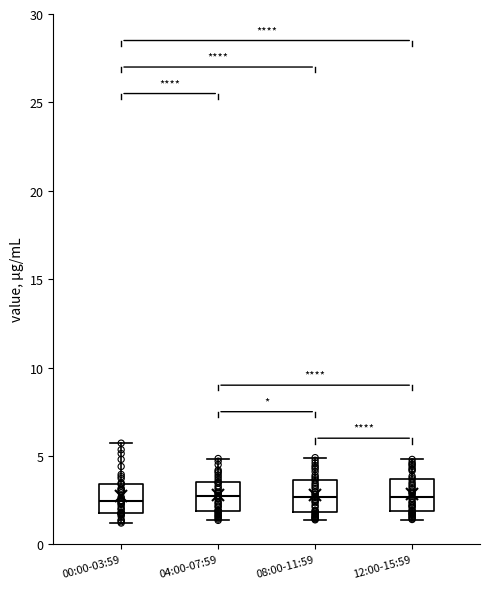

Reading left to right, read every box against the y-axis: the position of its median line, the range the box covers, and the ends of its whiskers. The values are not printed on the chart, so give them approximately, as read against the axis.

00:00-03:59: median 2.5, box 2.0 to 3.5, whiskers 1.0 to 5.5
04:00-07:59: median 2.5, box 2.0 to 3.5, whiskers 1.5 to 5.0
08:00-11:59: median 2.5, box 2.0 to 3.5, whiskers 1.5 to 5.0
12:00-15:59: median 2.5, box 2.0 to 3.5, whiskers 1.5 to 5.0